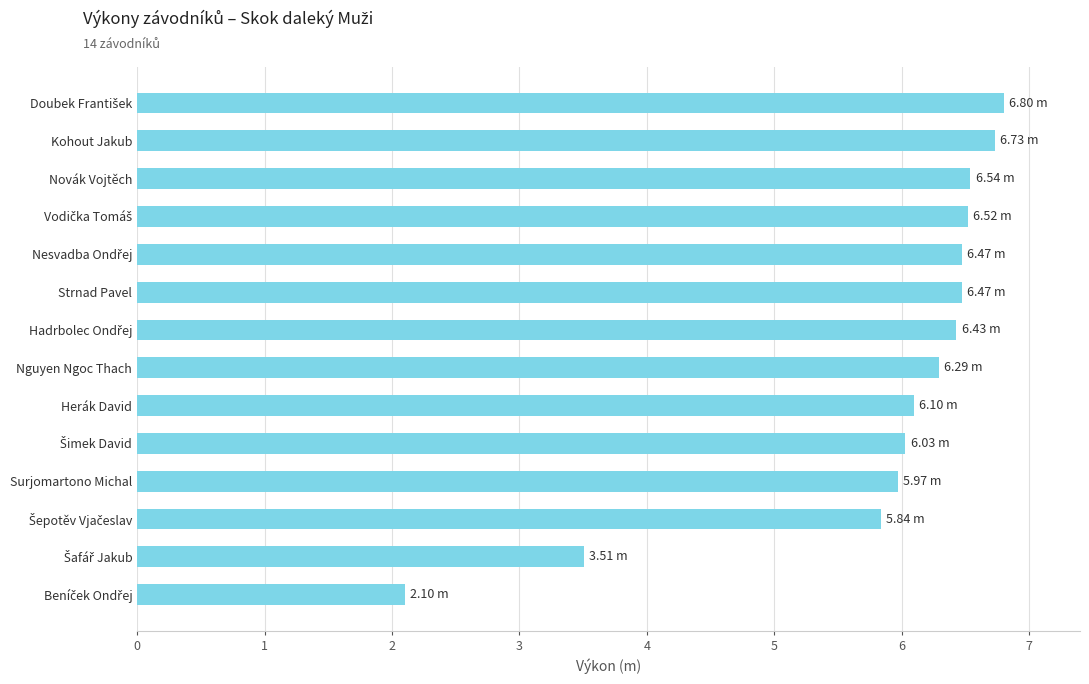

What is the label of the 4th bar from the bottom?

Surjomartono Michal